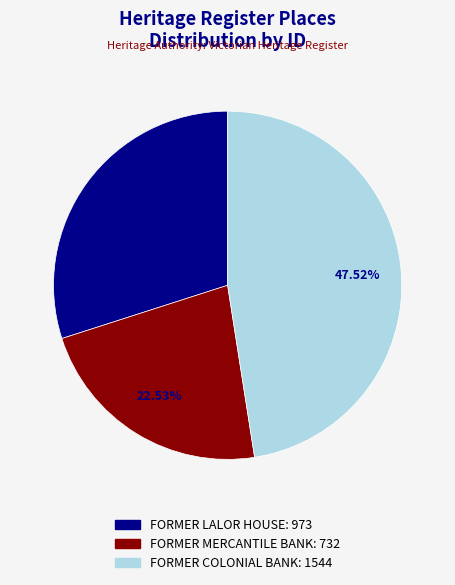

Does any single category account for the majority?

No